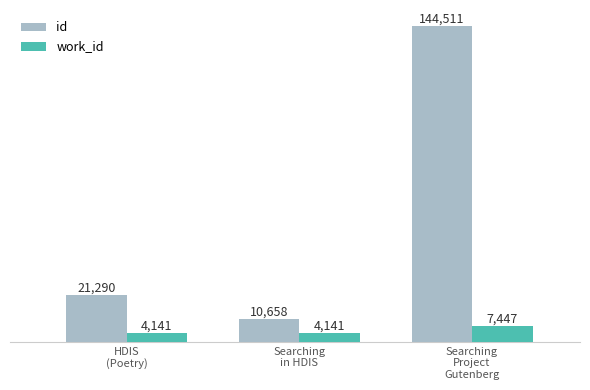

The value of id at Searching
in HDIS is 10658. True or false?

True